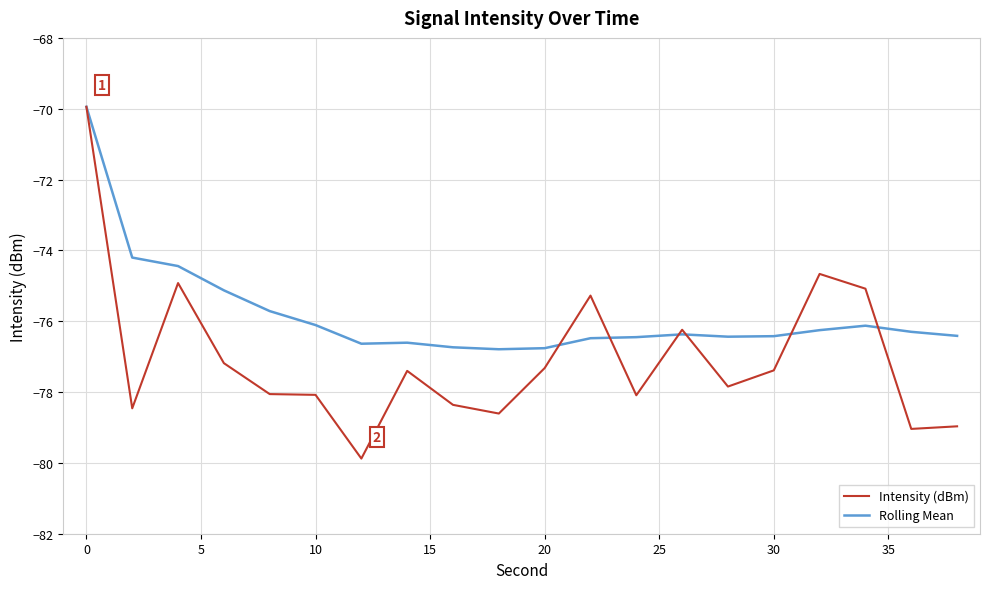

What is the sum of all Intensity (dBm) values?

-1540.8